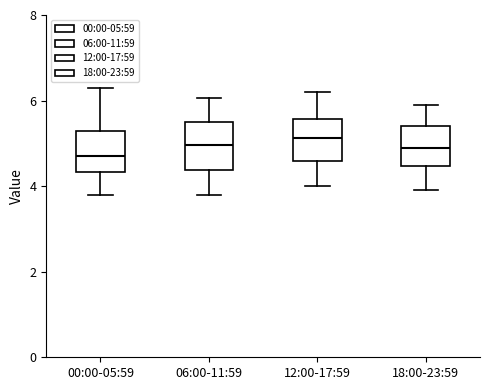

Reading left to right, read every box against the y-axis: the position of its median line, the range the box covers, and the ends of its whiskers. The values are not printed on the chart, so give them approximately, as read against the axis.

00:00-05:59: median 4.8, box 4.4 to 5.2, whiskers 3.8 to 6.4
06:00-11:59: median 5.0, box 4.4 to 5.6, whiskers 3.8 to 6.0
12:00-17:59: median 5.2, box 4.6 to 5.6, whiskers 4.0 to 6.2
18:00-23:59: median 5.0, box 4.4 to 5.4, whiskers 4.0 to 6.0